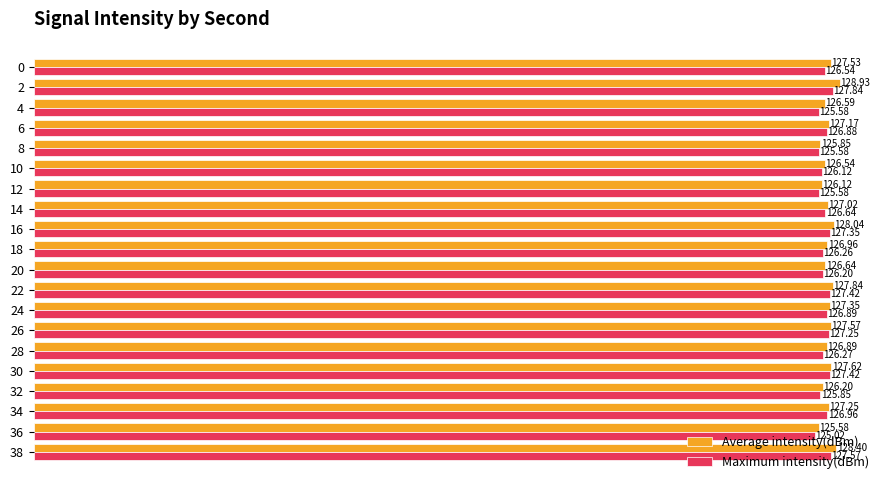

What is the sum of all Maximum intensity(dBm) values?

2531.2